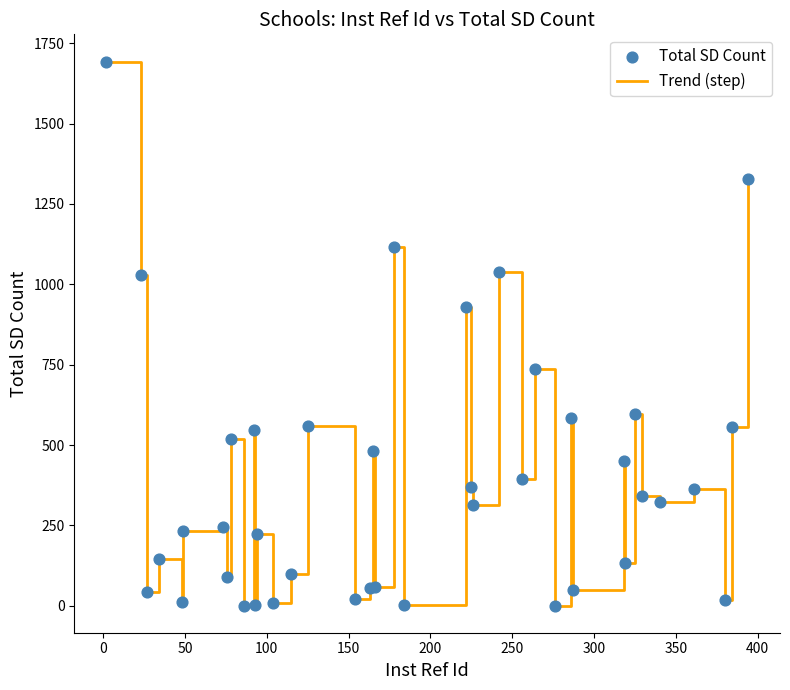

What is the greatest value displayed?

1693